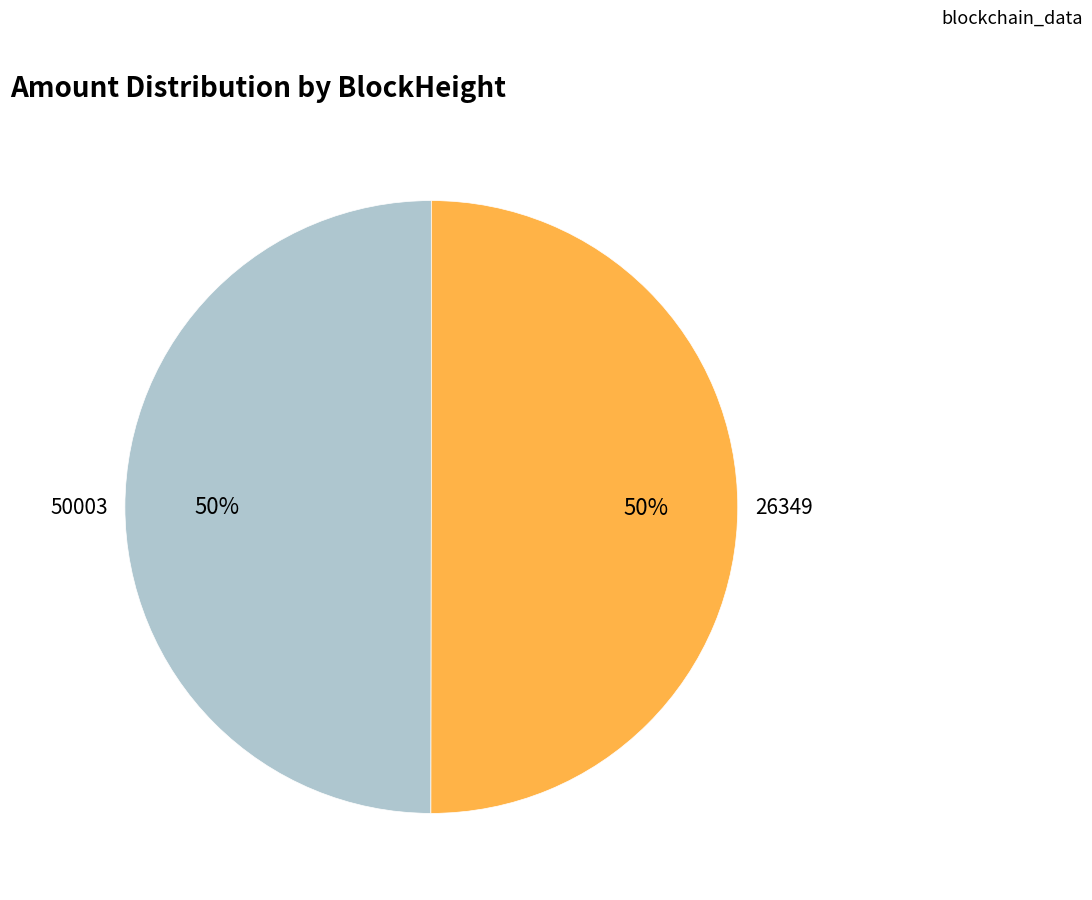

To the nearest percent, what is the average slice percentage?

50%